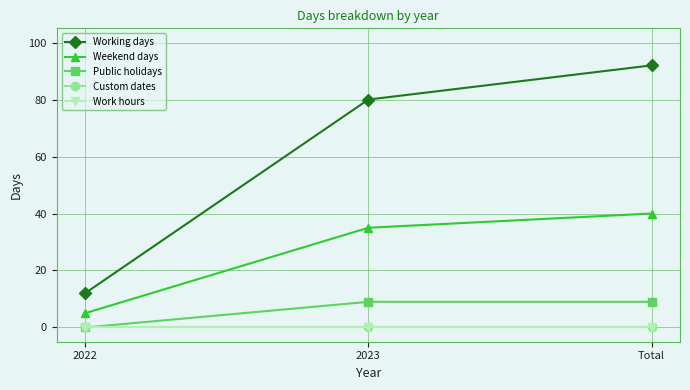

Reading left to right, list all the values displayed in this chart.

Working days: 2022=12	2023=80	Total=92
Weekend days: 2022=5	2023=35	Total=40
Public holidays: 2022=0	2023=9	Total=9
Custom dates: 2022=0	2023=0	Total=0
Work hours: 2022=0	2023=0	Total=0